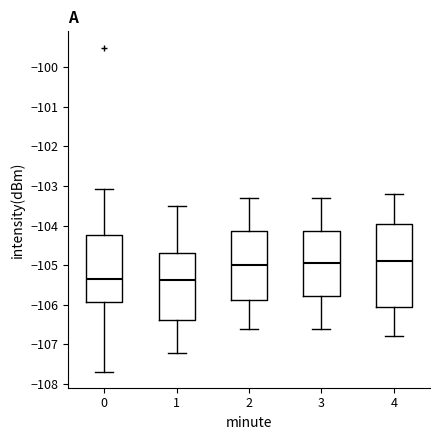

Which box is the tallest, from its lower edge to its upper edge?

4